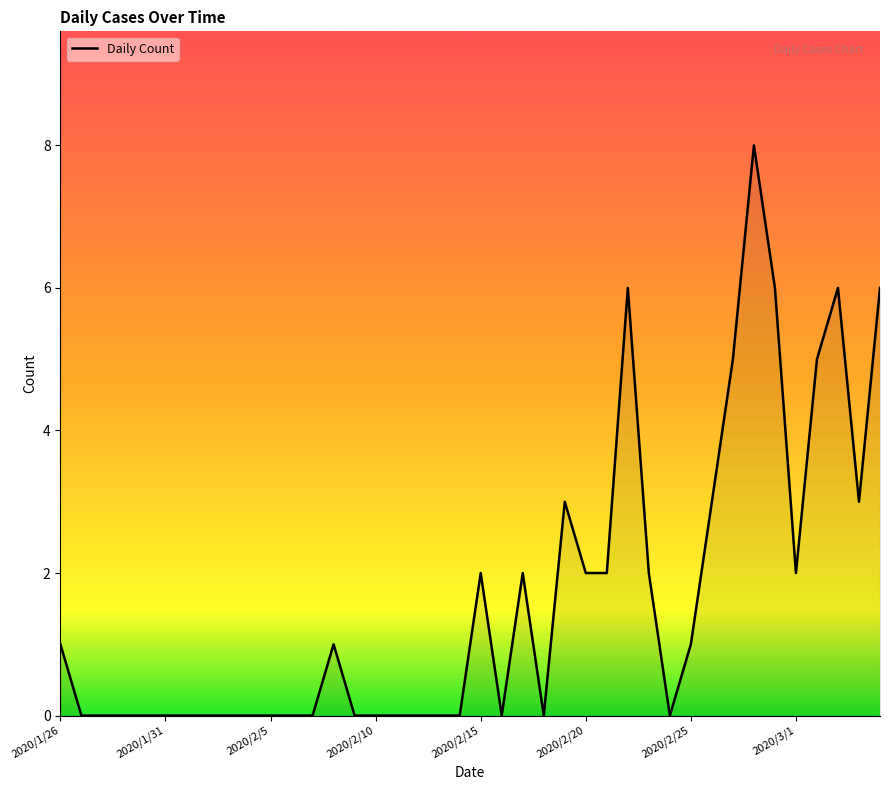

What is the difference between the maximum and minimum values?

8